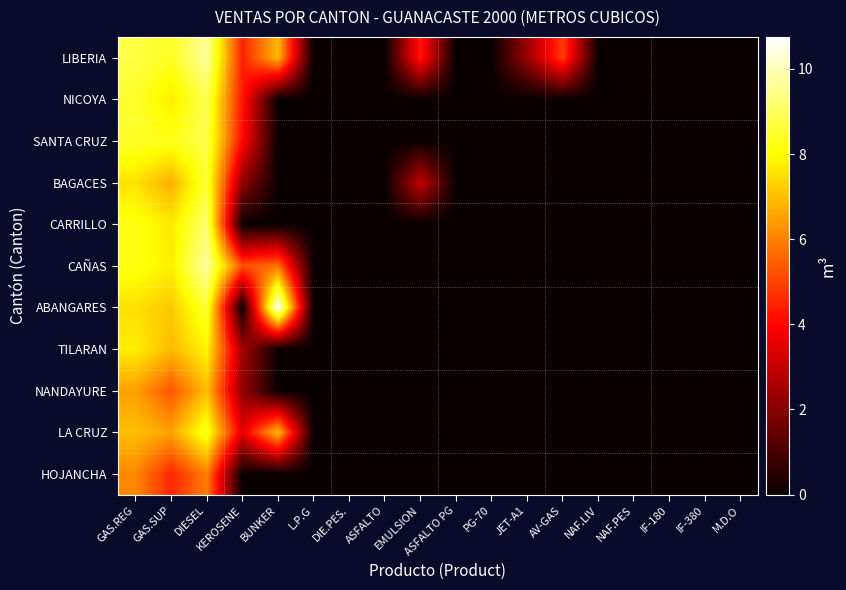

At PG-70, list the series in order from smallest to largest.

LIBERIA, NICOYA, SANTA CRUZ, BAGACES, CARRILLO, CAÑAS, ABANGARES, TILARAN, NANDAYURE, LA CRUZ, HOJANCHA